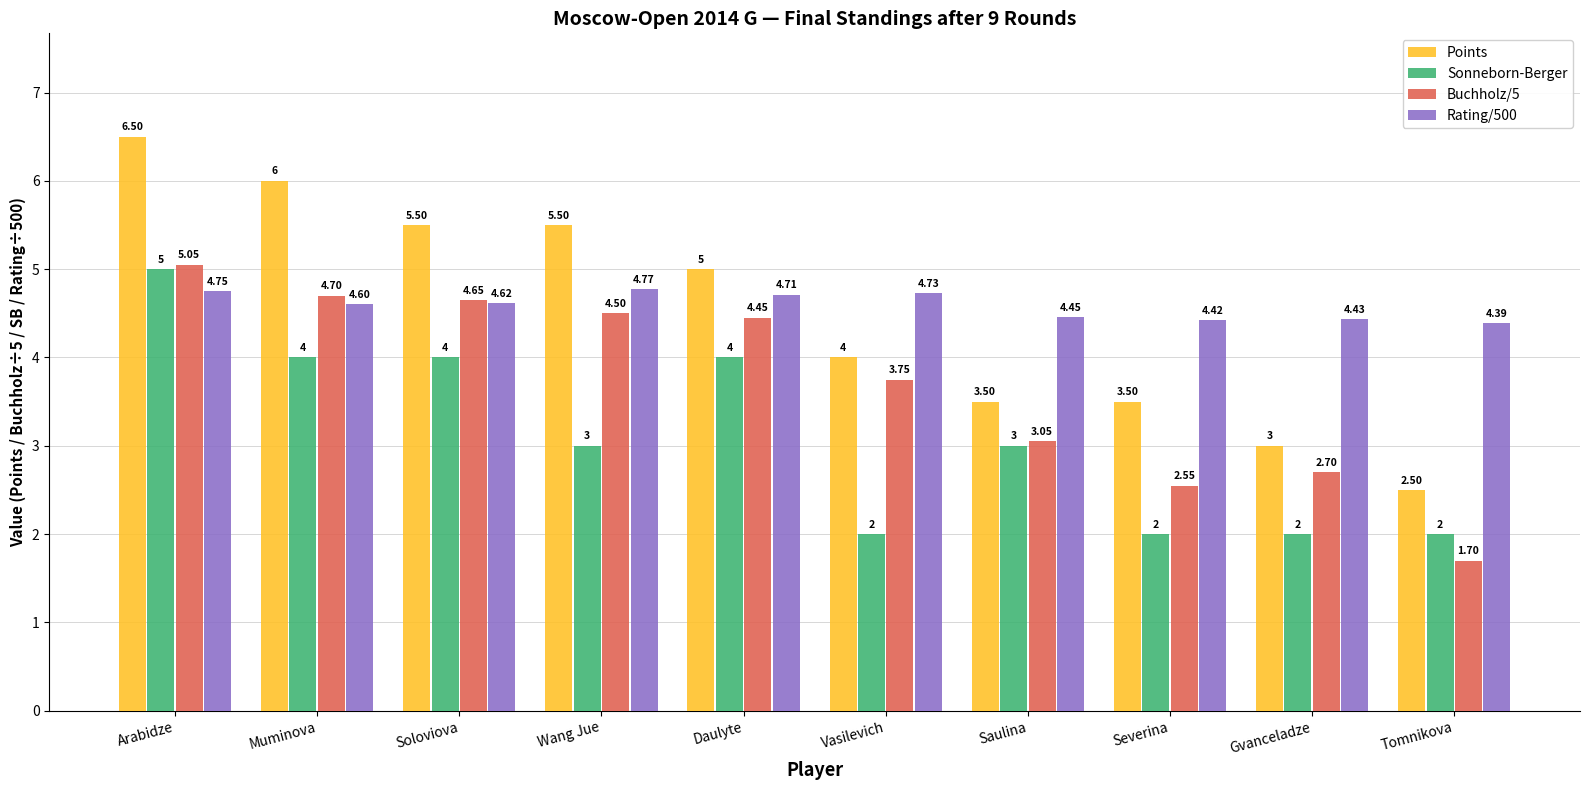

How many groups of bars are there?

10